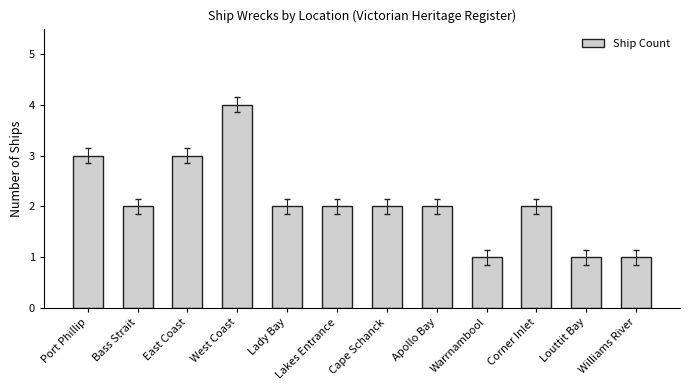

What is the greatest value displayed?

4